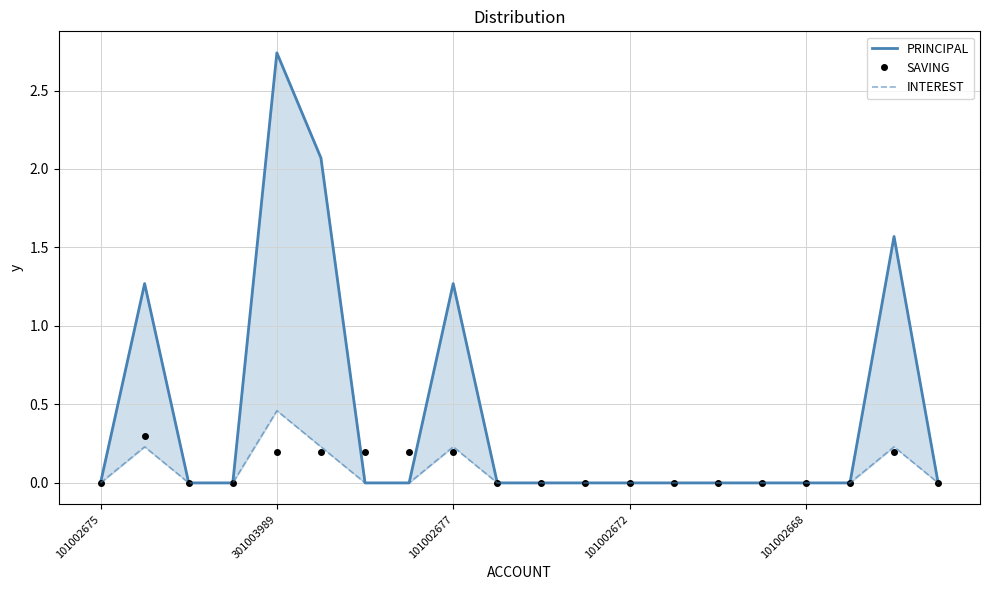

True or false: INTEREST and PRINCIPAL cross at least once.

False